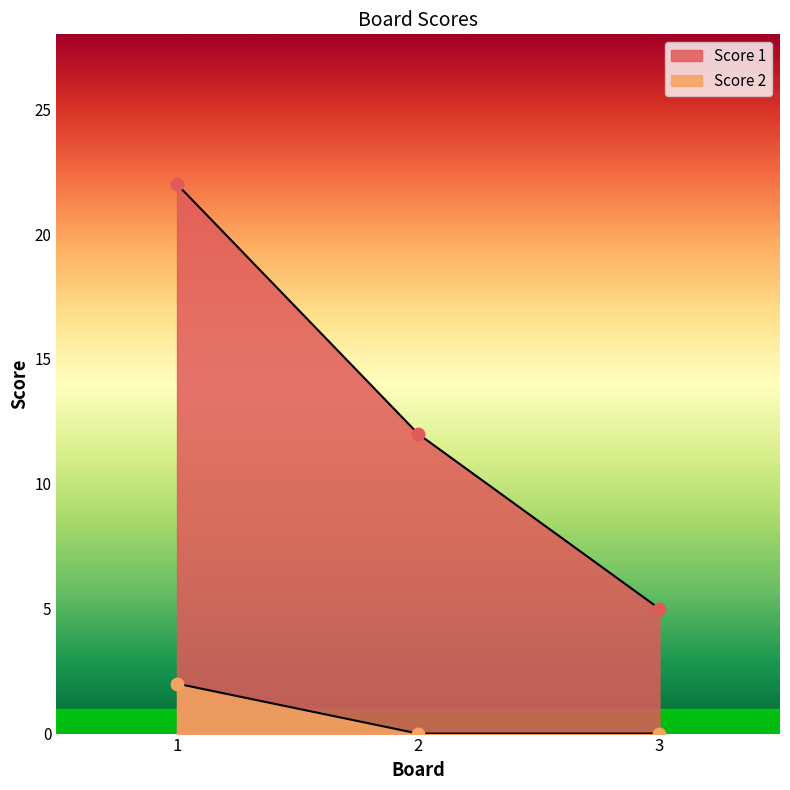

Which series contains the highest Y value?

Score 1